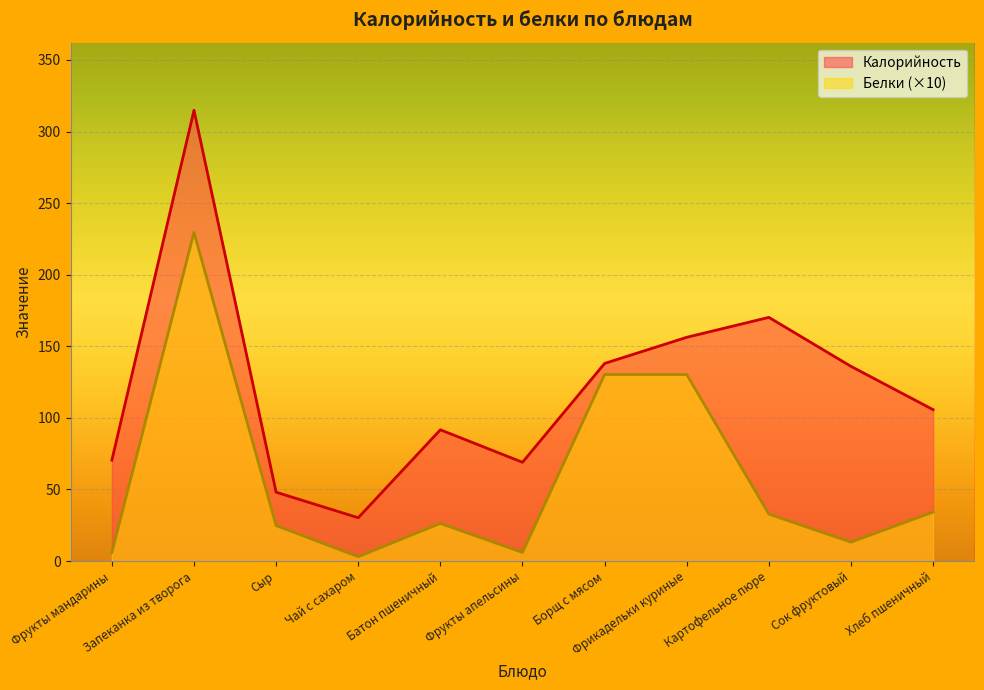

Which series has the largest range (max minus min)?

Калорийность